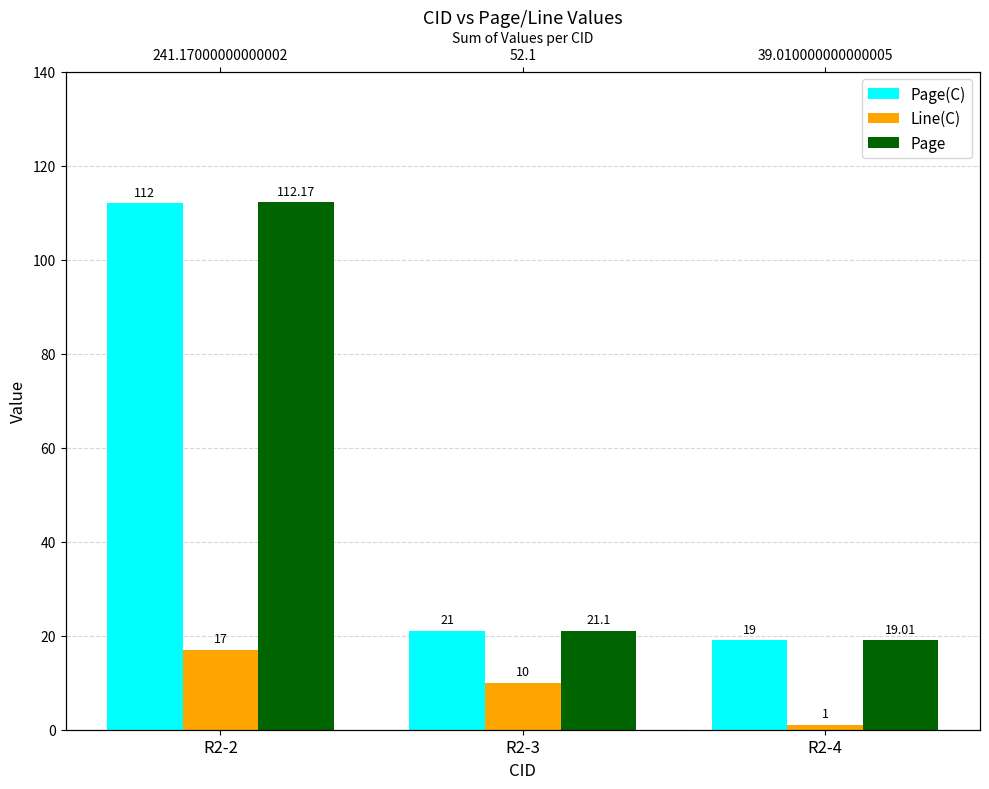

What is the difference between the Line(C) values at R2-2 and R2-4?

16.0